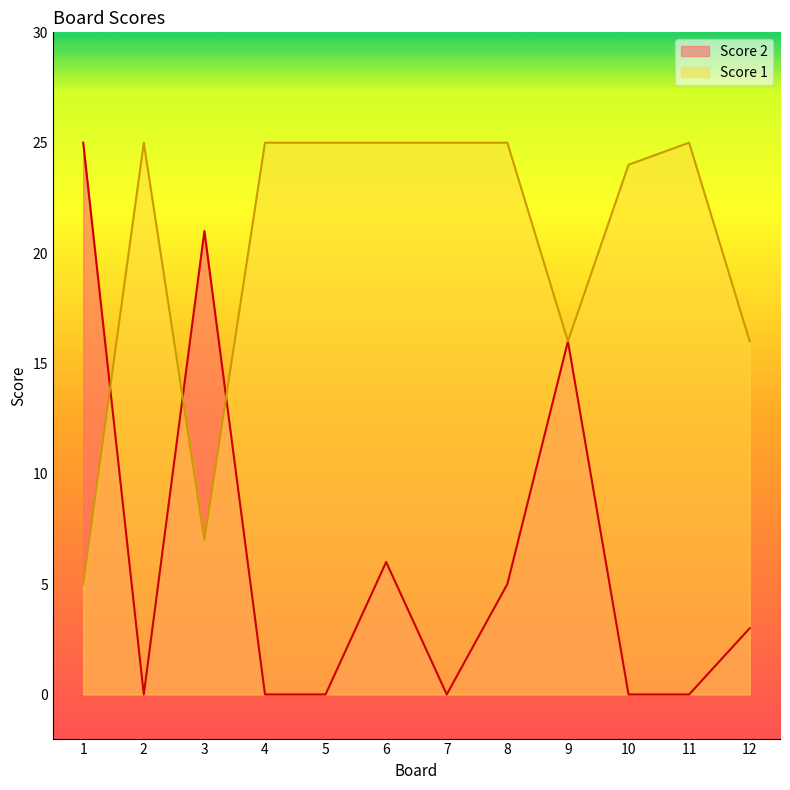

The value of Score 1 at 1 is 5. True or false?

True